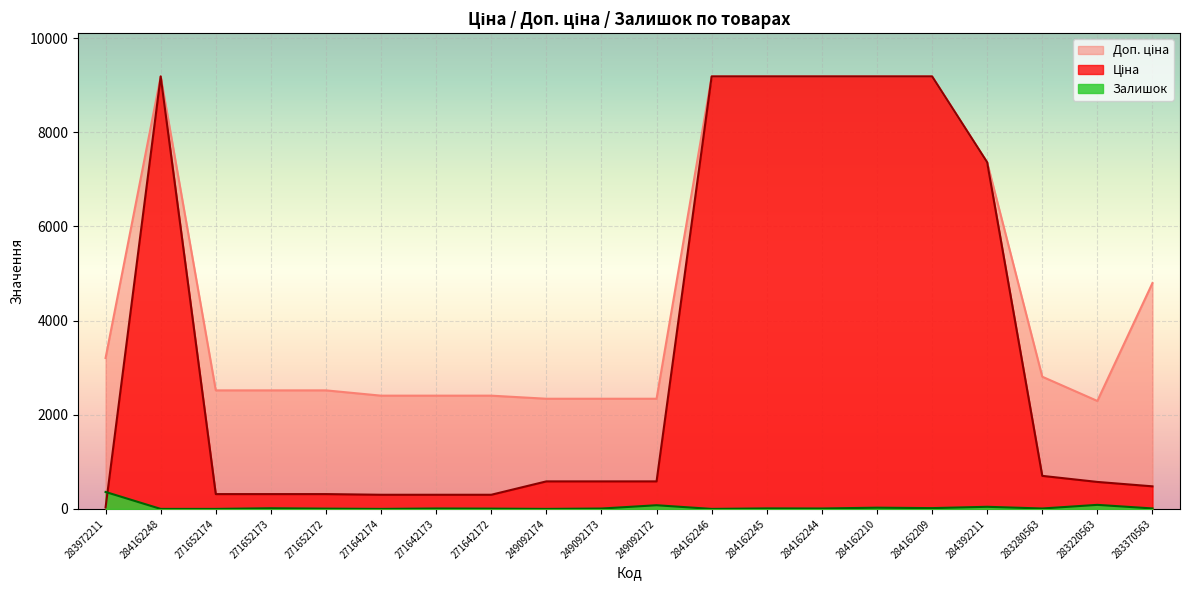

True or false: Доп. ціна and Ціна cross at least once.

False